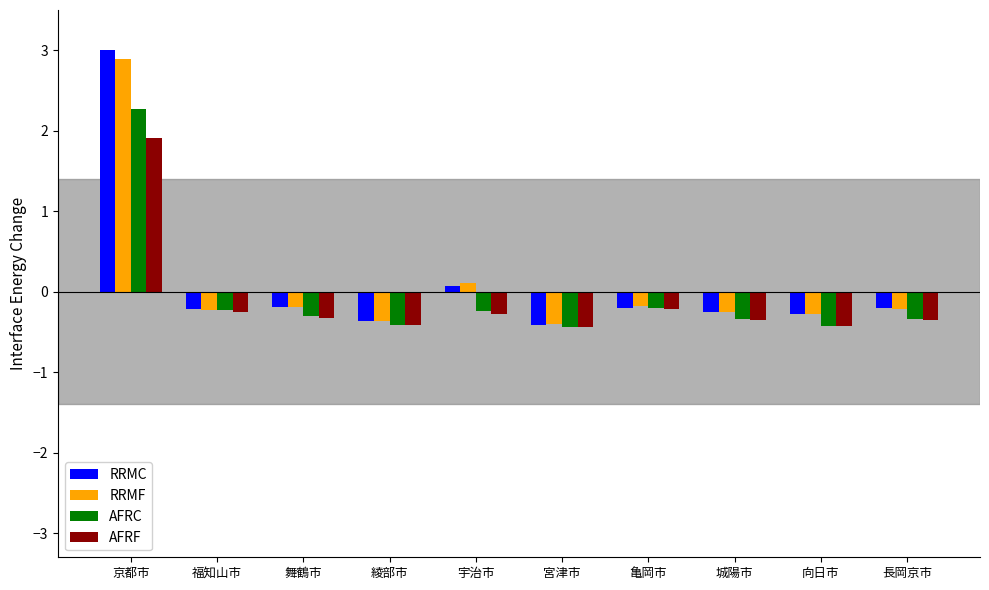

What is the total value across all series at 綾部市?

-1.6